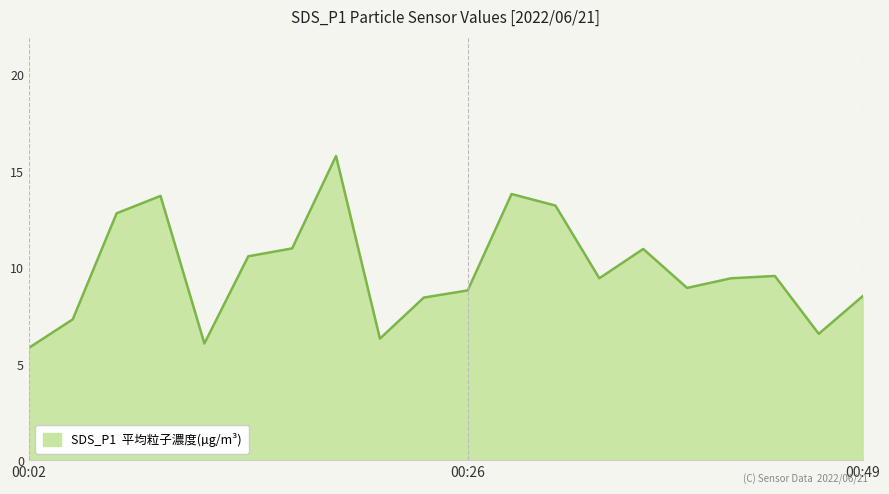

True or false: the data has more than 2 interior local peaks.

True